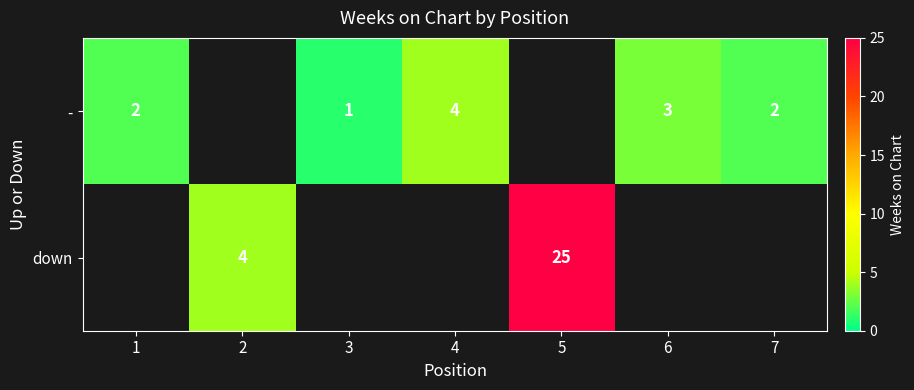

The down series shows 16 at 5. True or false?

False